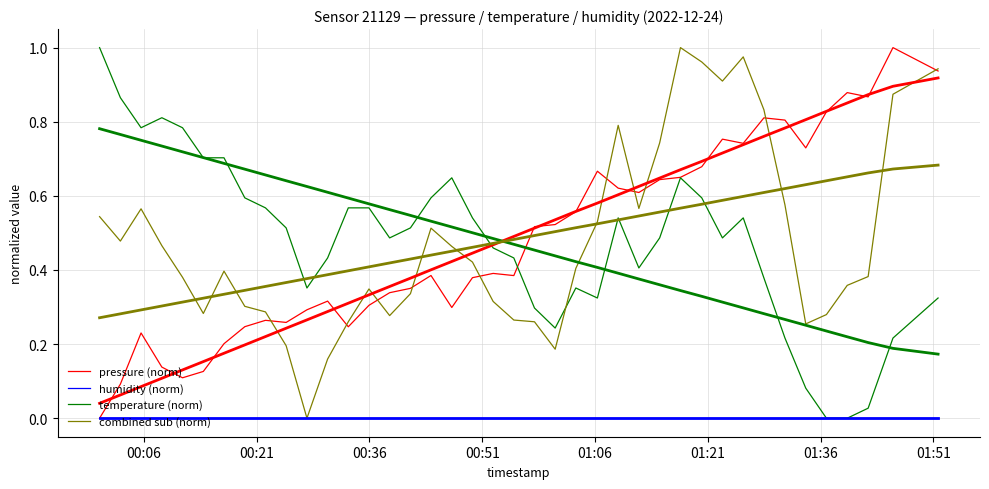

Which series has the widest spread of values?

pressure (norm)